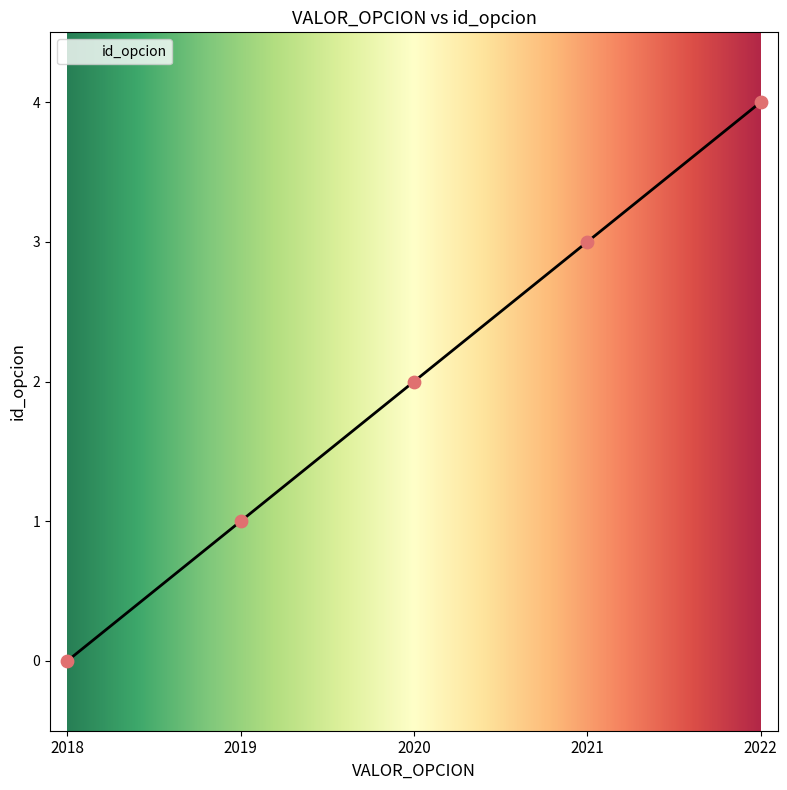

What is the change in value from 2020 to 2021?

+1